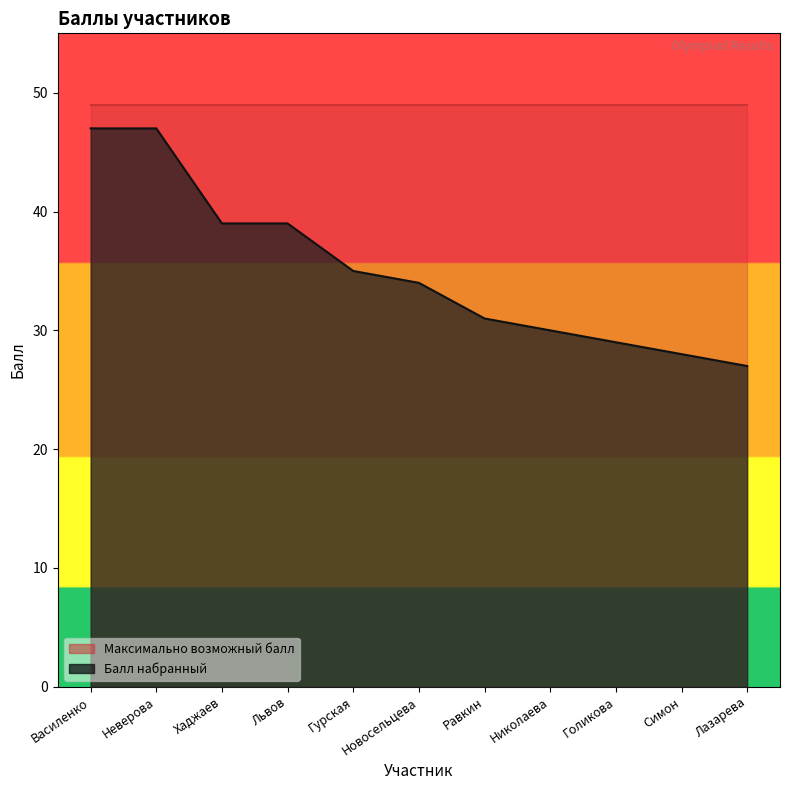

At which label is the value closest to 37?

Хаджаев